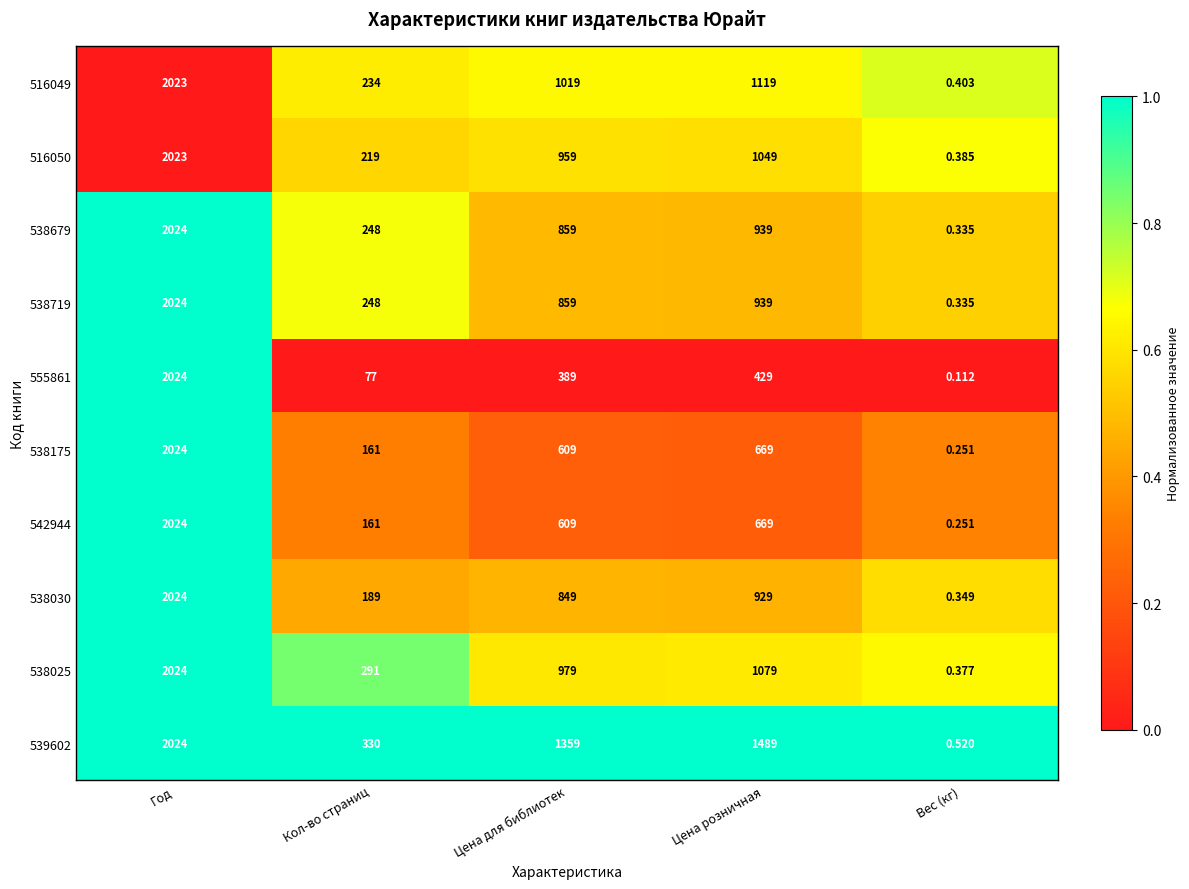

What is the difference between the highest and lowest values at Кол-во страниц?

253.0